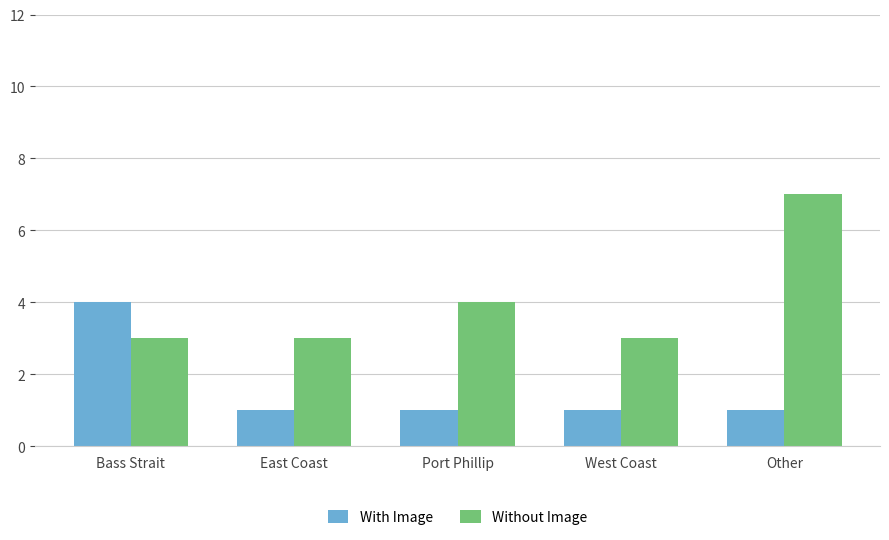

Reading left to right, list all the values displayed in this chart.

With Image: Bass Strait=4	East Coast=1	Port Phillip=1	West Coast=1	Other=1
Without Image: Bass Strait=3	East Coast=3	Port Phillip=4	West Coast=3	Other=7